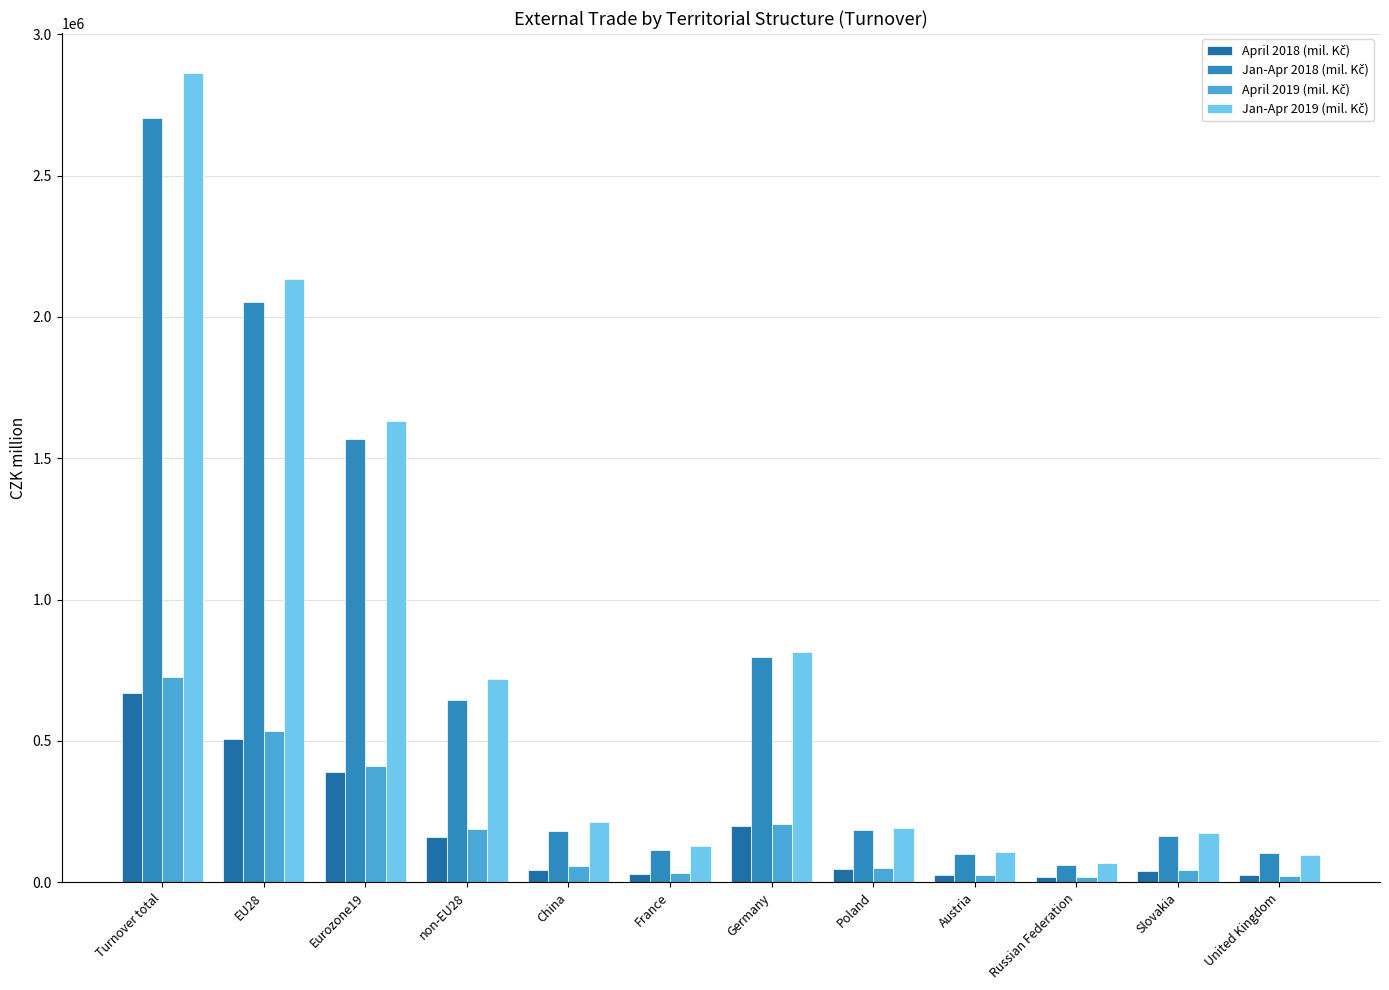

How many bars are there in total?

48